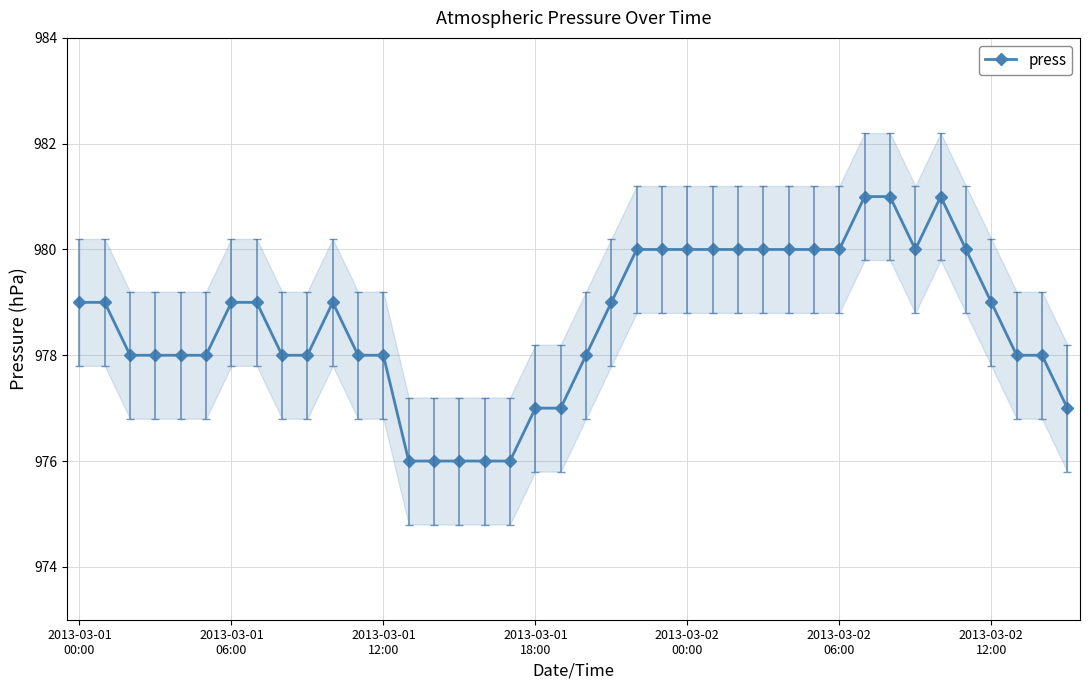

What is the minimum value shown in the chart?

976